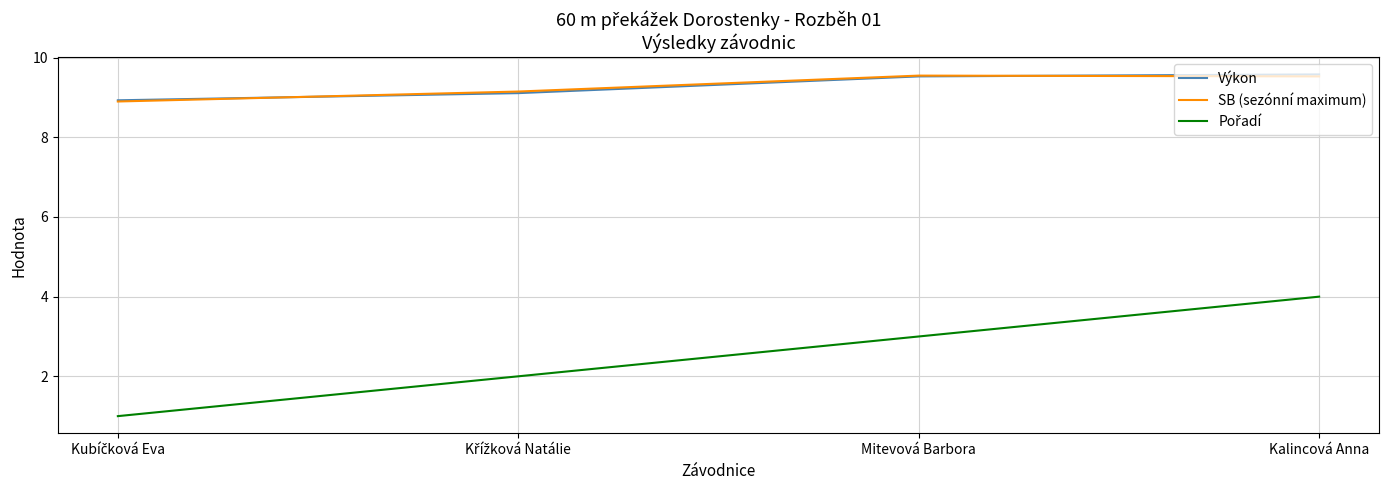

What value does the SB (sezónní maximum) series have at Mitevová Barbora?

9.6